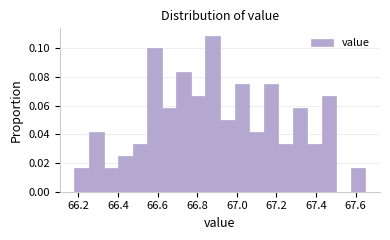

Around what value on the x-axis is the tallest bar? Give the approximate position of its centre, as read against the axis.

66.88